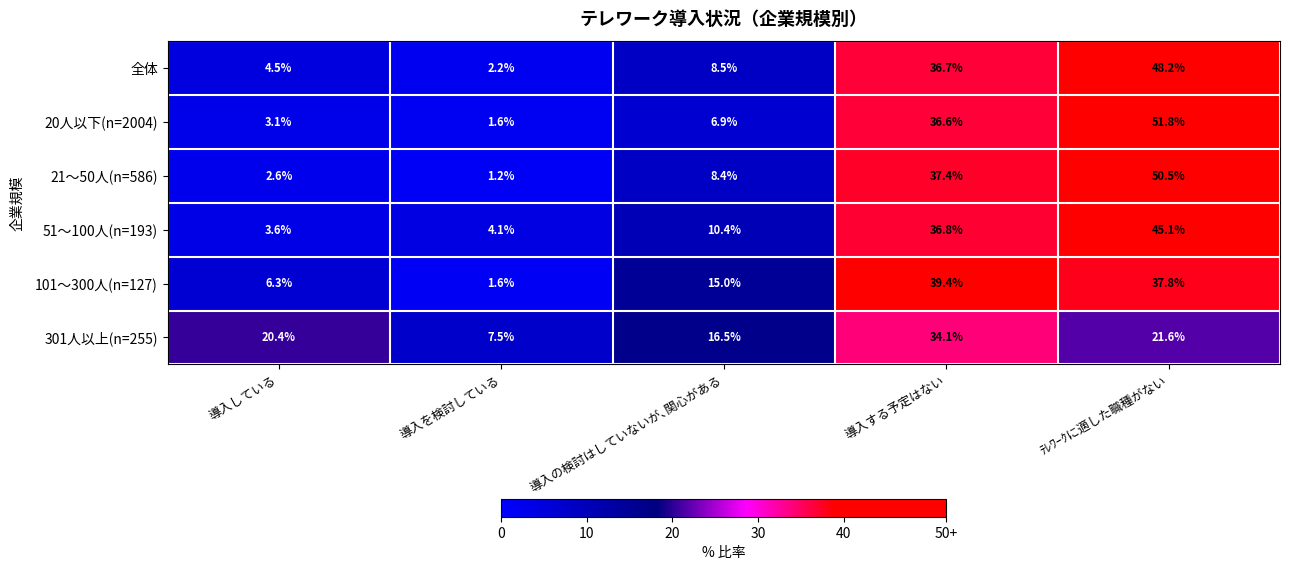

What is the spread (max minus min) of values at 導入する予定はない?

5.3